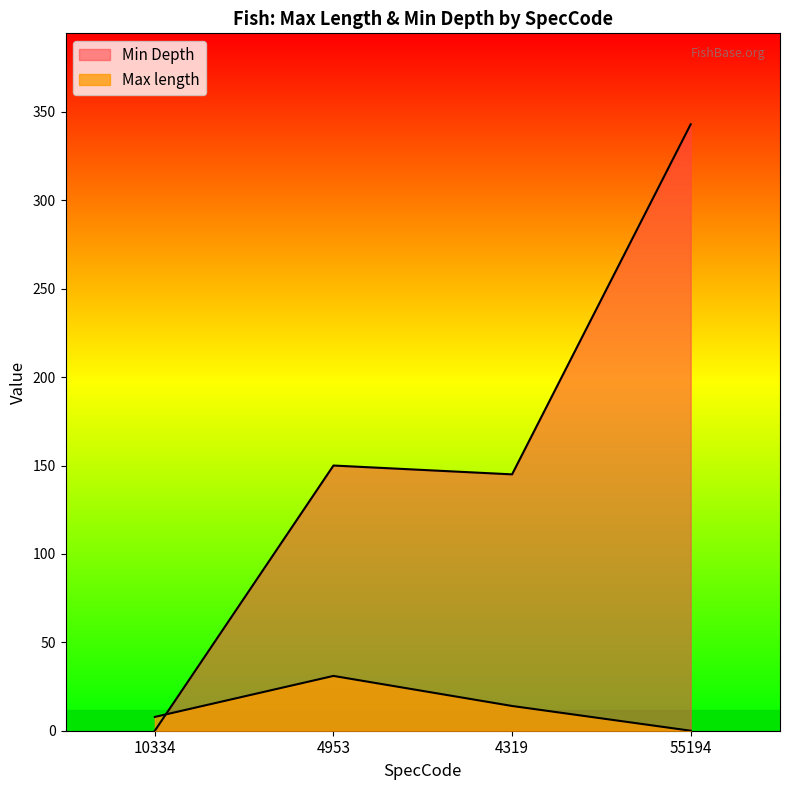

The value of Max length at 10334 is 7.8. True or false?

True